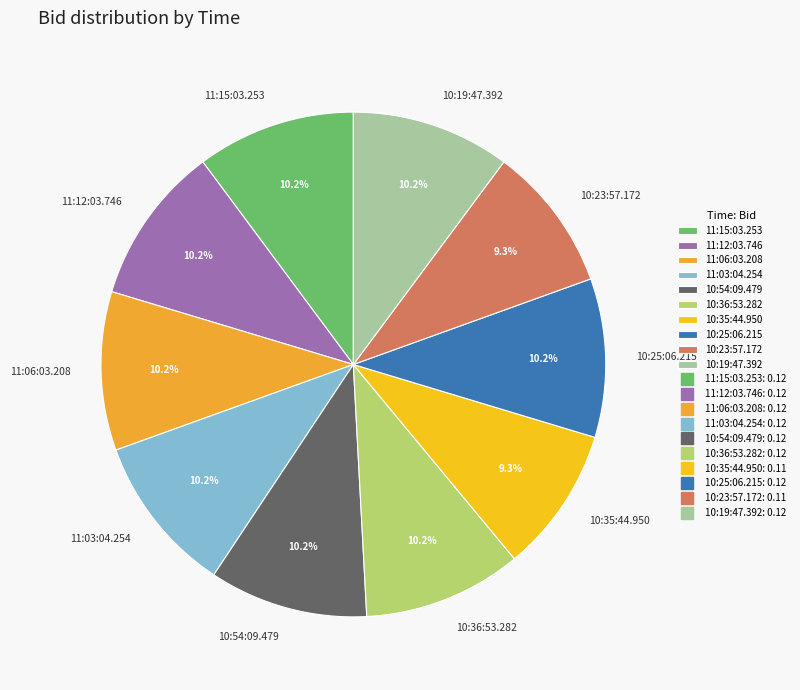

Is there any slice that represents more than half of the pie?

No